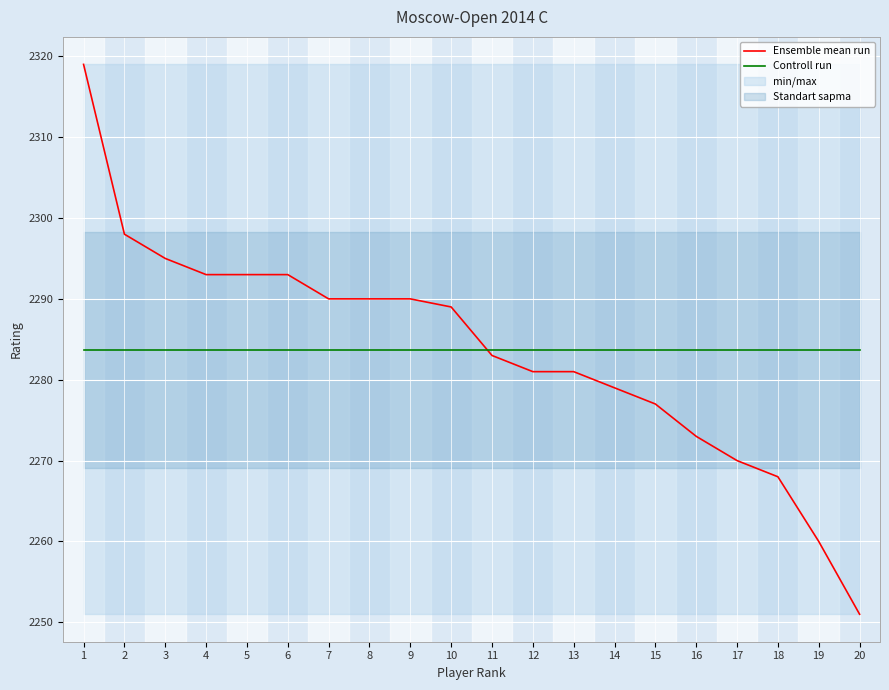

Reading left to right, what are all the values shown in this chart?

Ensemble mean run: 1=2319.0	2=2298.0	3=2295.0	4=2293.0	5=2293.0	6=2293.0	7=2290.0	8=2290.0	9=2290.0	10=2289.0	11=2283.0	12=2281.0	13=2281.0	14=2279.0	15=2277.0	16=2273.0	17=2270.0	18=2268.0	19=2260.0	20=2251.0
Controll run: 1=2283.7	2=2283.7	3=2283.7	4=2283.7	5=2283.7	6=2283.7	7=2283.7	8=2283.7	9=2283.7	10=2283.7	11=2283.7	12=2283.7	13=2283.7	14=2283.7	15=2283.7	16=2283.7	17=2283.7	18=2283.7	19=2283.7	20=2283.7